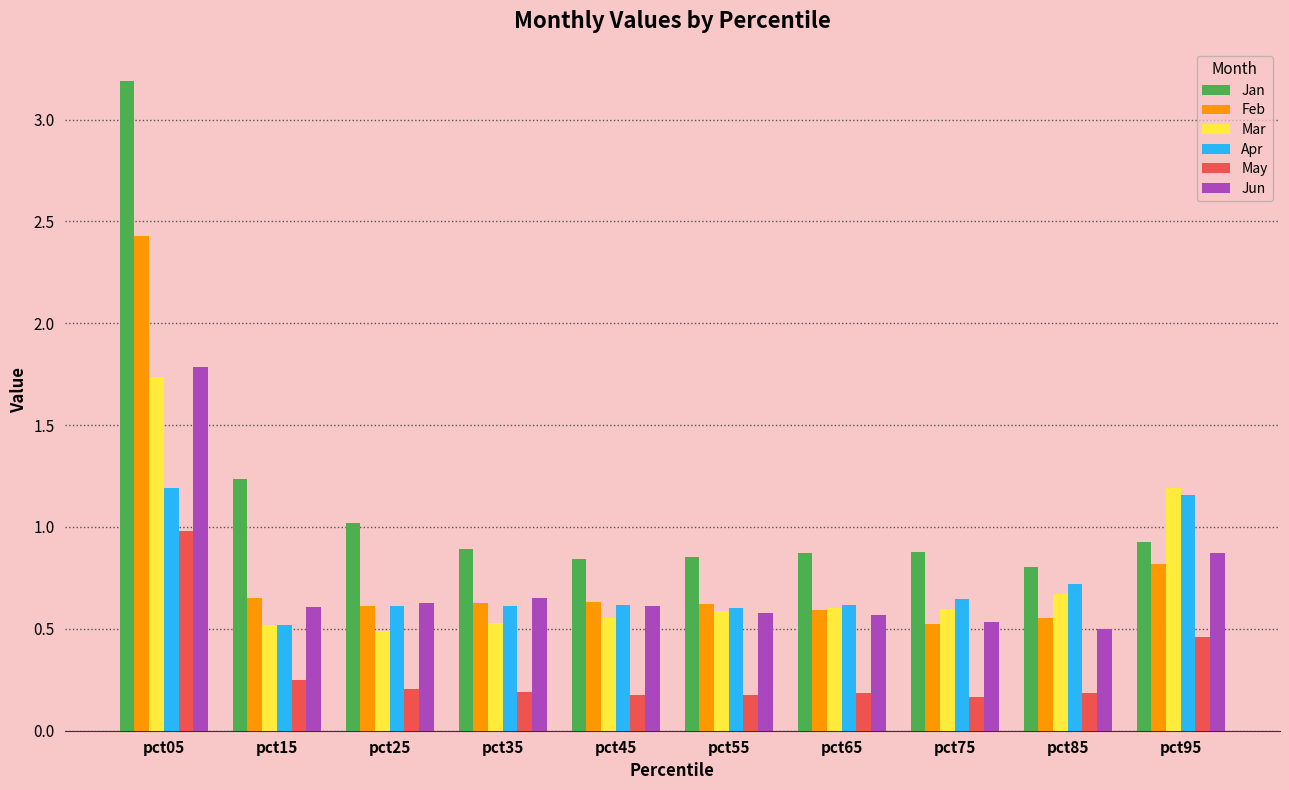

Between pct85 and pct95, which series saw the biggest shift?

Mar